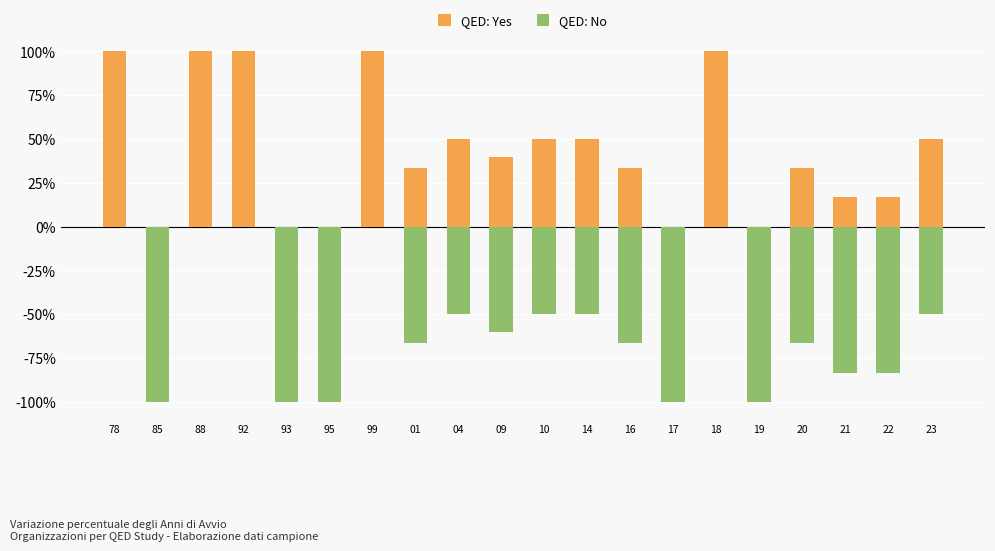

Reading left to right, extract all data points from this chart.

QED: Yes: 78=100.0	85=0.0	88=100.0	92=100.0	93=0.0	95=0.0	99=100.0	01=33.3	04=50.0	09=40.0	10=50.0	14=50.0	16=33.3	17=0.0	18=100.0	19=0.0	20=33.3	21=16.7	22=16.7	23=50.0
QED: No: 78=0.0	85=-100.0	88=0.0	92=0.0	93=-100.0	95=-100.0	99=0.0	01=-66.7	04=-50.0	09=-60.0	10=-50.0	14=-50.0	16=-66.7	17=-100.0	18=0.0	19=-100.0	20=-66.7	21=-83.3	22=-83.3	23=-50.0